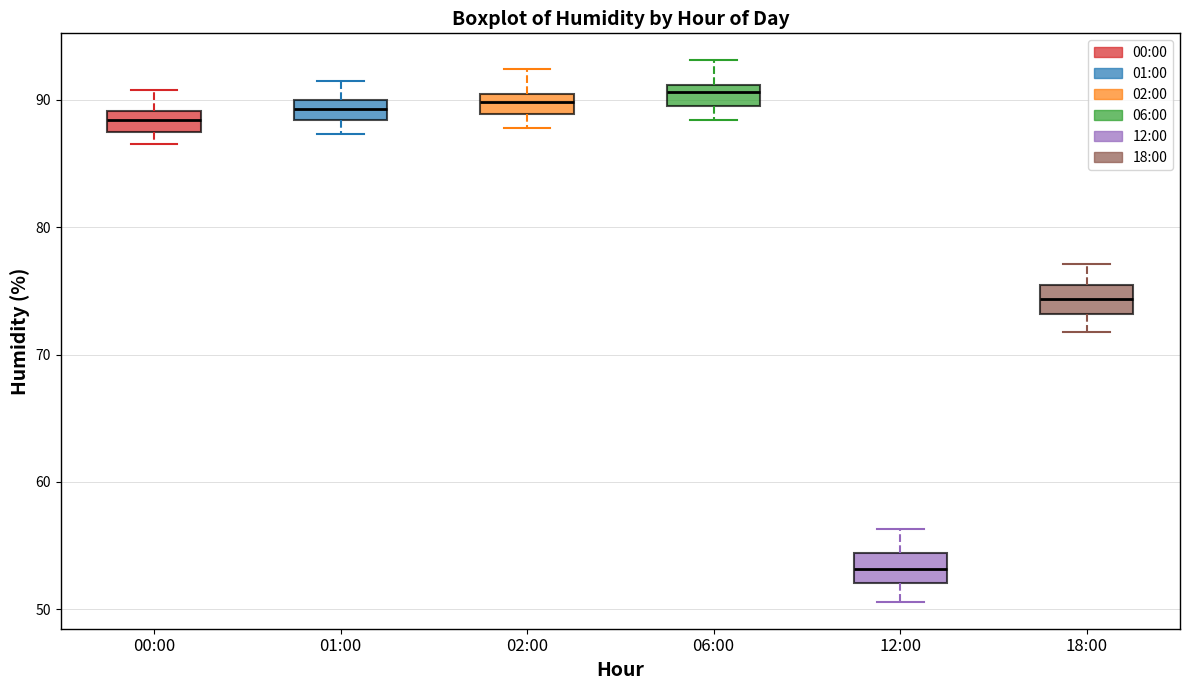

Where does the upper whisker of the box for 02:00 end on the y-axis? The values are not printed on the chart, so give them approximately, as read against the axis.

92